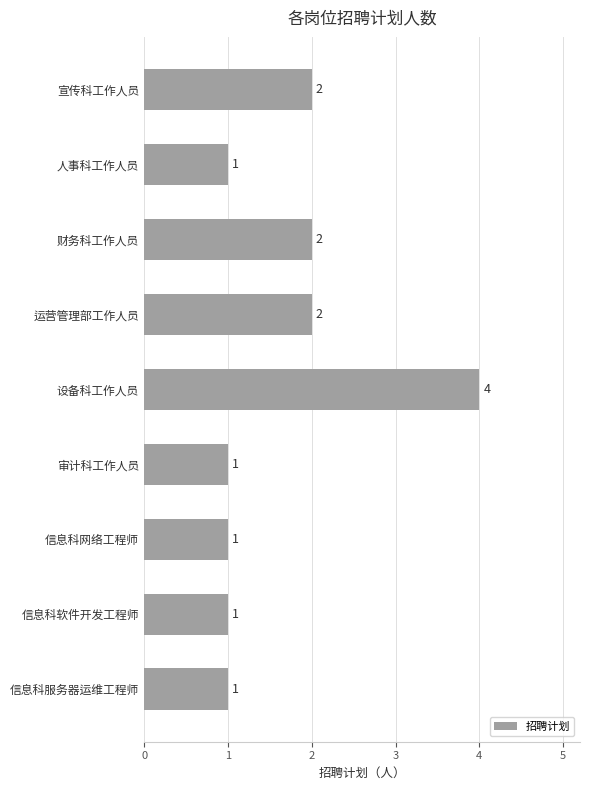

Approximately how many times larger is the value at 设备科工作人员 compared to 信息科网络工程师?

4.0